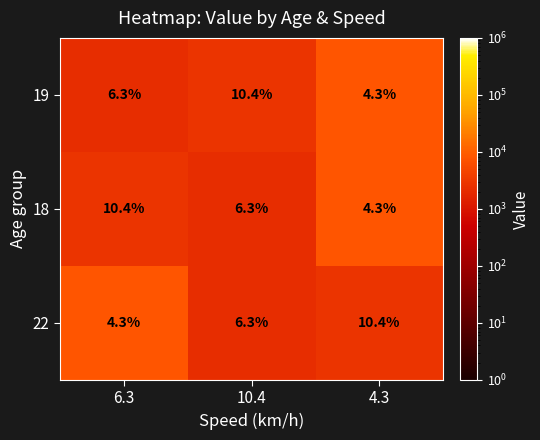

What is the average value of the 18 series?

7.0